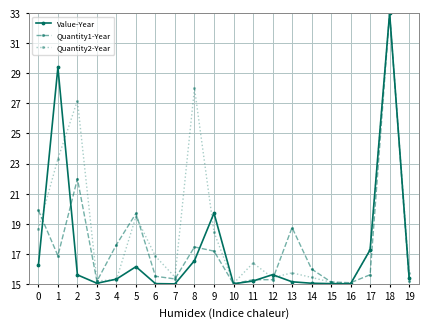

What is the spread (max minus min) of values at 8?

11.5